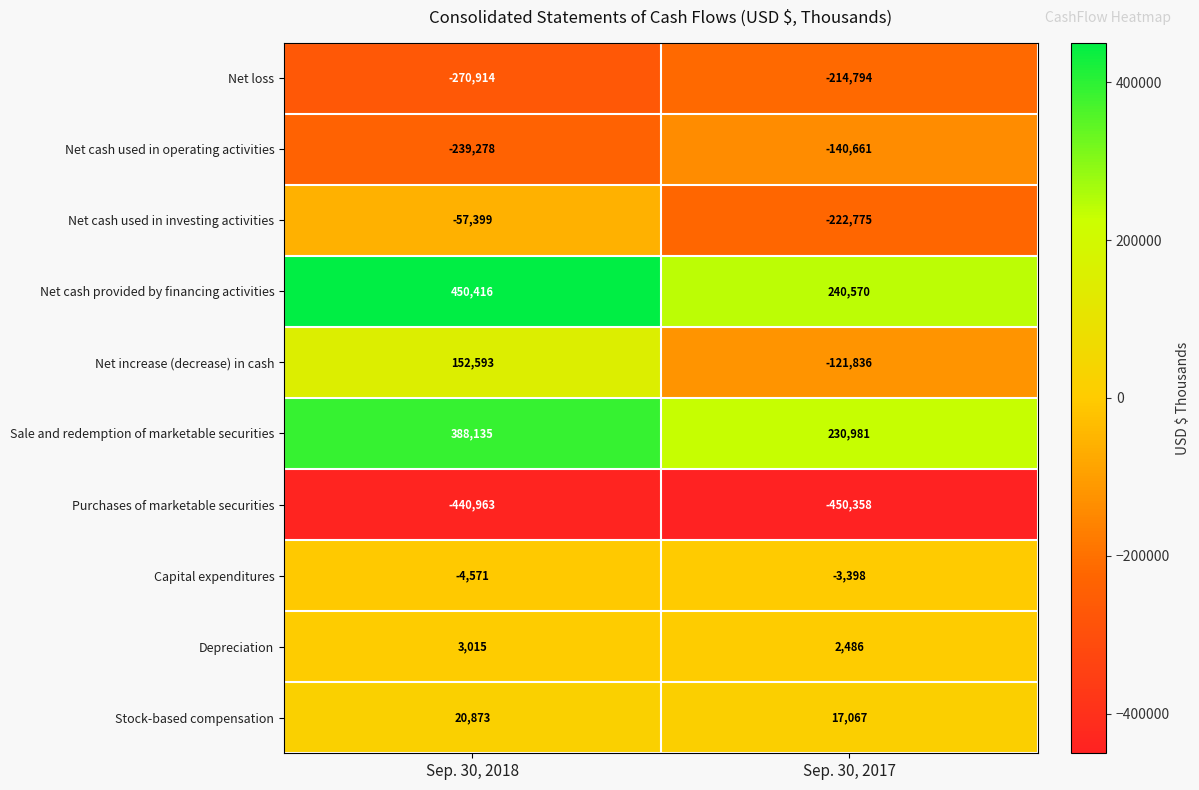

What is the difference between the highest and lowest values at Sep. 30, 2018?

891379